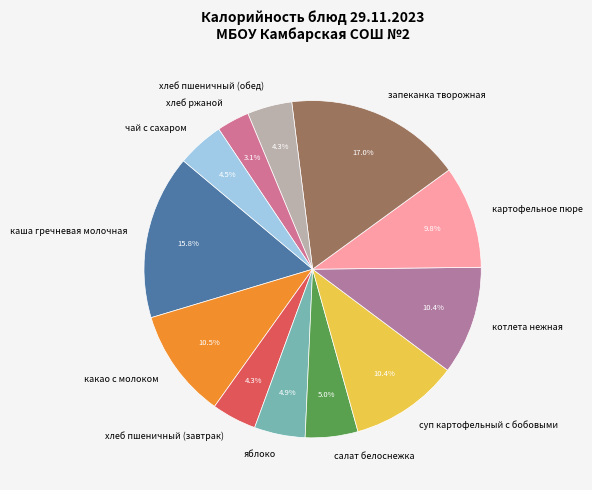

Which category has the biggest portion of the pie?

запеканка творожная